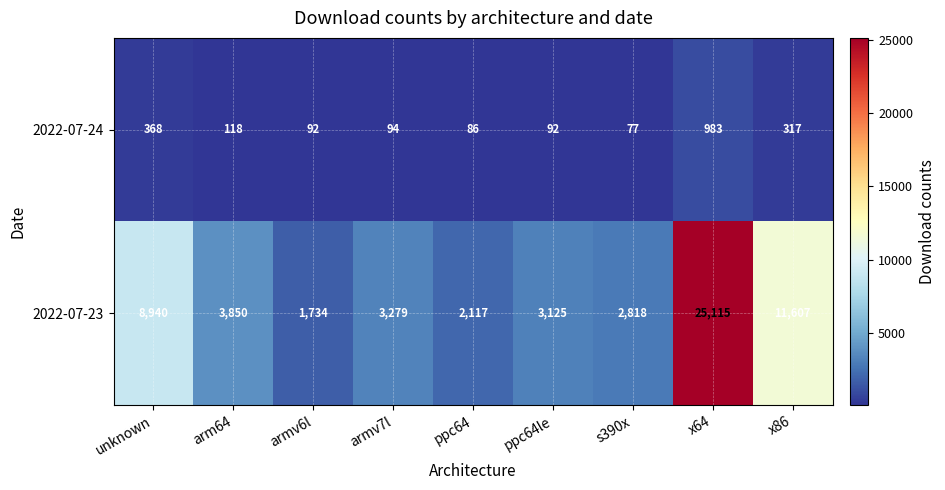

What is the spread (max minus min) of values at s390x?

2741